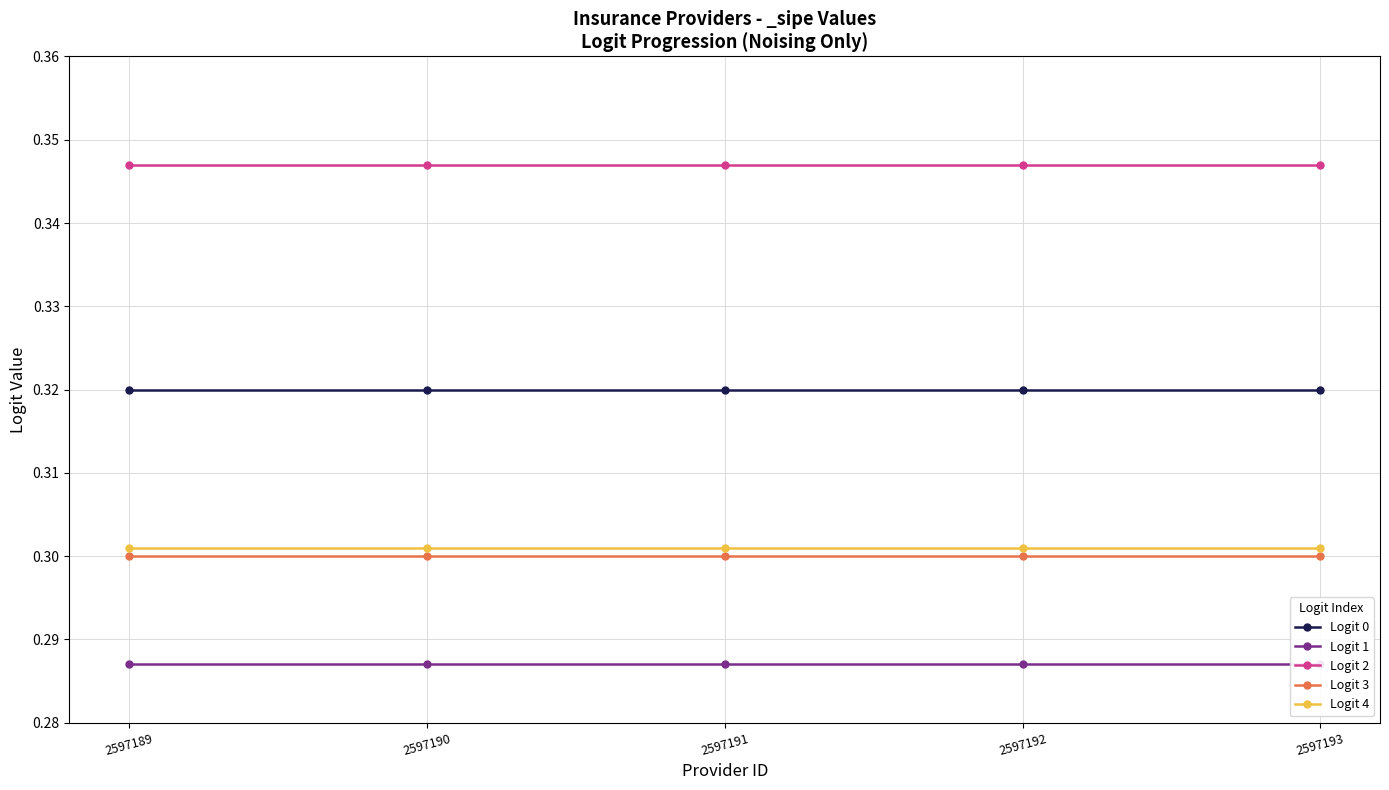

What is the value of the Logit 4 point at the 5th from the left?

0.3